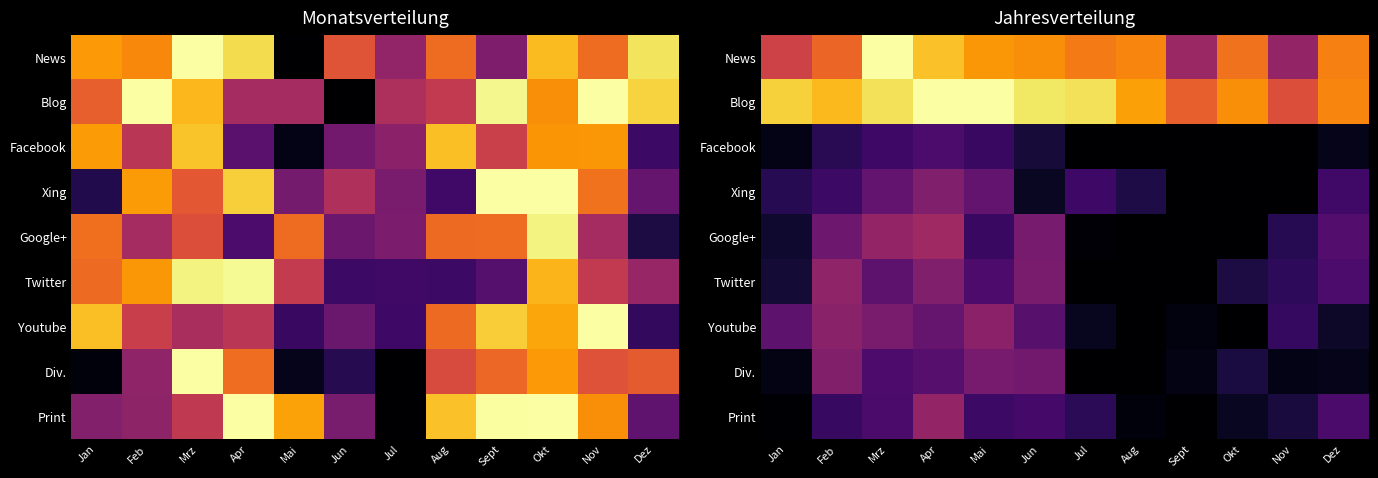

The News series shows 0.3 at Jan. True or false?

False